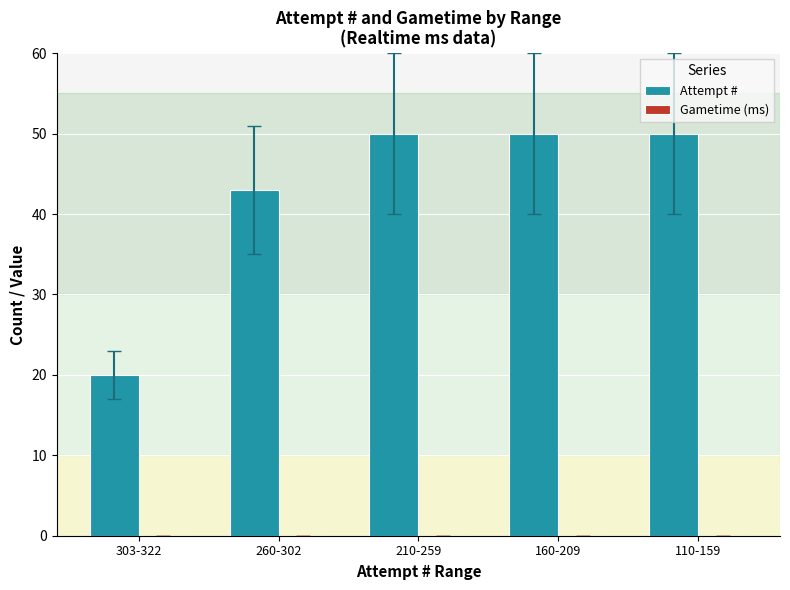

Reading left to right, list all the values displayed in this chart.

20	43	50	50	50